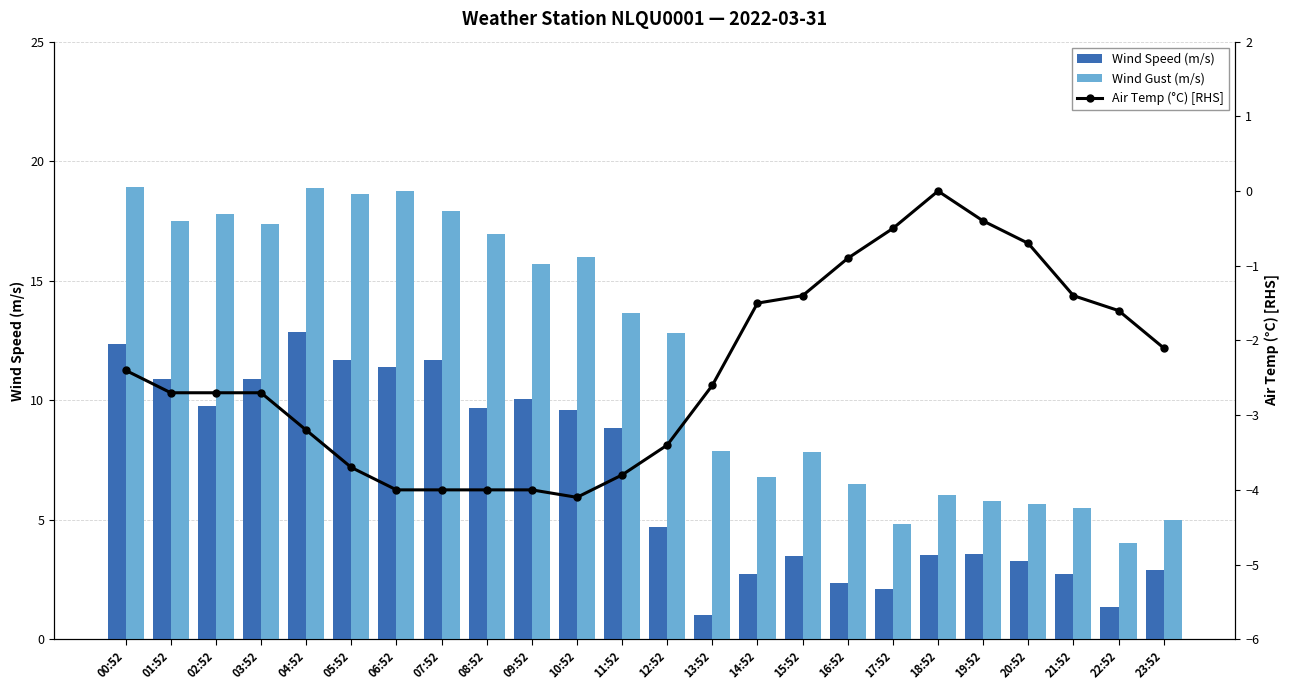

Reading left to right, transcribe all the data shown in this chart.

Wind Speed (m/s): 12.3	10.9	9.8	10.9	12.9	11.7	11.4	11.7	9.7	10.1	9.6	8.8	4.7	1.0	2.7	3.5	2.3	2.1	3.5	3.6	3.3	2.7	1.3	2.9
Wind Gust (m/s): 18.9	17.5	17.8	17.4	18.9	18.6	18.8	17.9	16.9	15.7	16.0	13.7	12.8	7.9	6.8	7.8	6.5	4.8	6.0	5.8	5.6	5.5	4.0	5.0
Air Temp (°C) [RHS]: -2.4	-2.7	-2.7	-2.7	-3.2	-3.7	-4.0	-4.0	-4.0	-4.0	-4.1	-3.8	-3.4	-2.6	-1.5	-1.4	-0.9	-0.5	0.0	-0.4	-0.7	-1.4	-1.6	-2.1